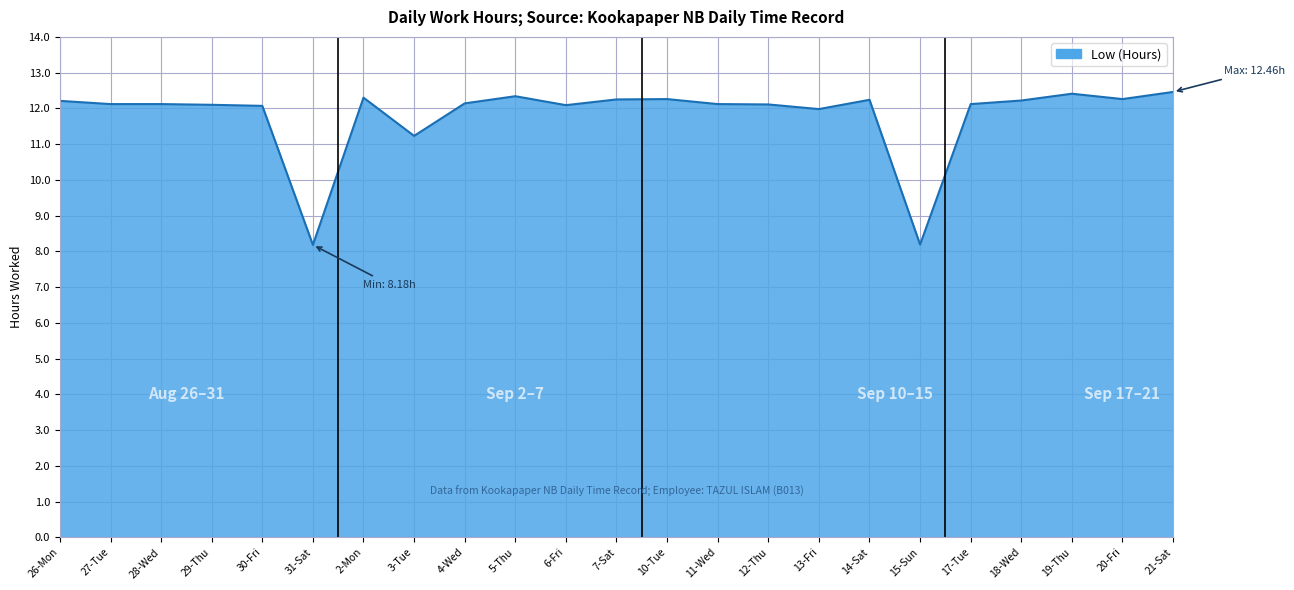

The chart shows a value of 21.9 at 19-Thu. True or false?

False